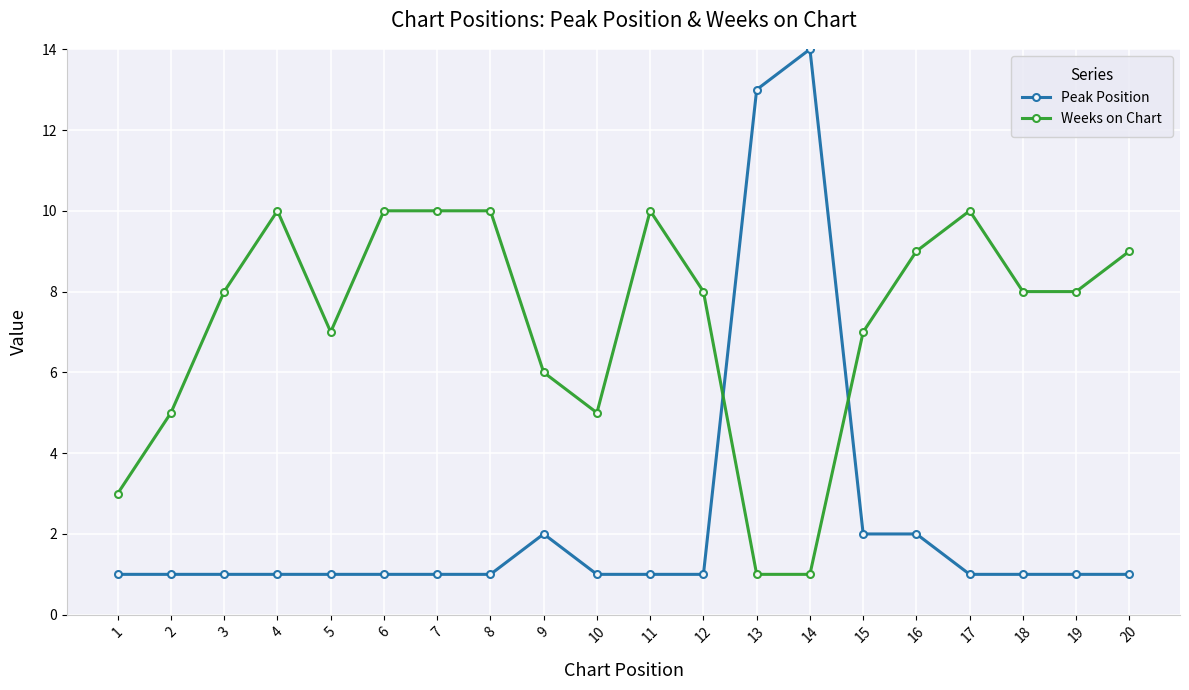

Rank the series by their maximum value, from lowest to highest.

Weeks on Chart, Peak Position